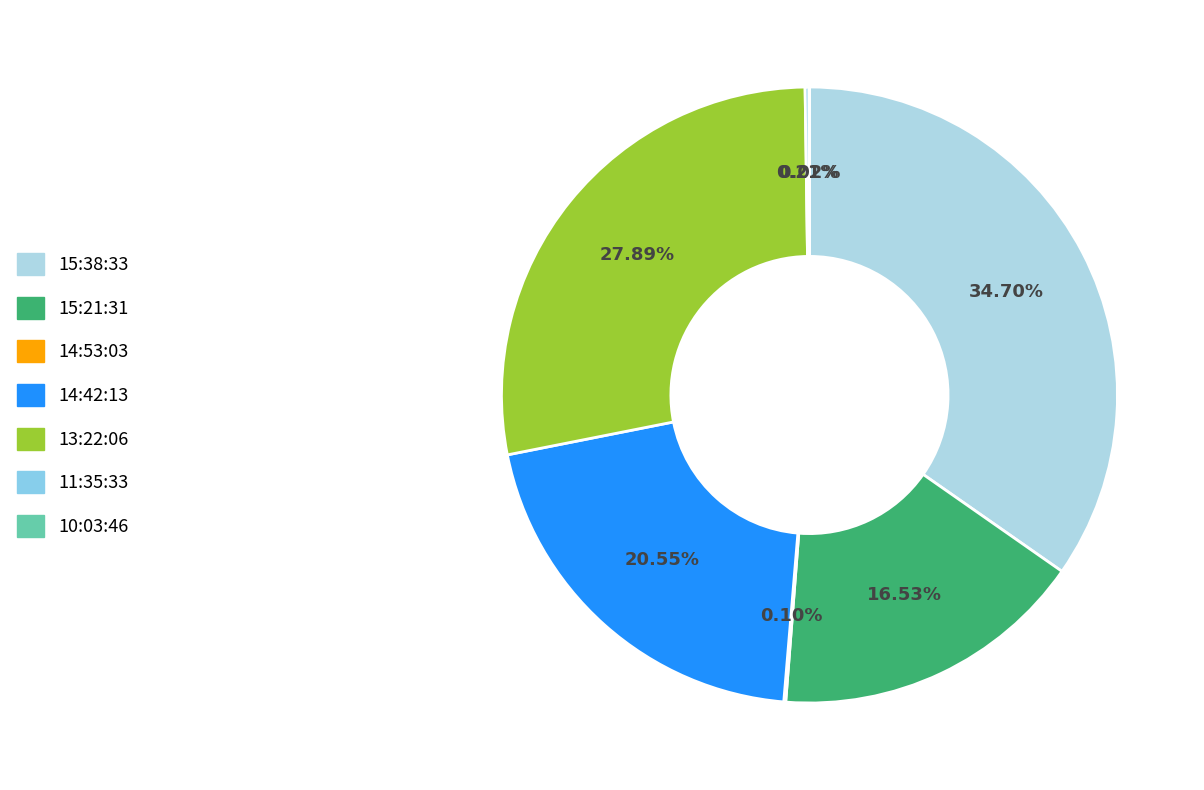

Between 15:21:31 and 11:35:33, which is larger?

15:21:31